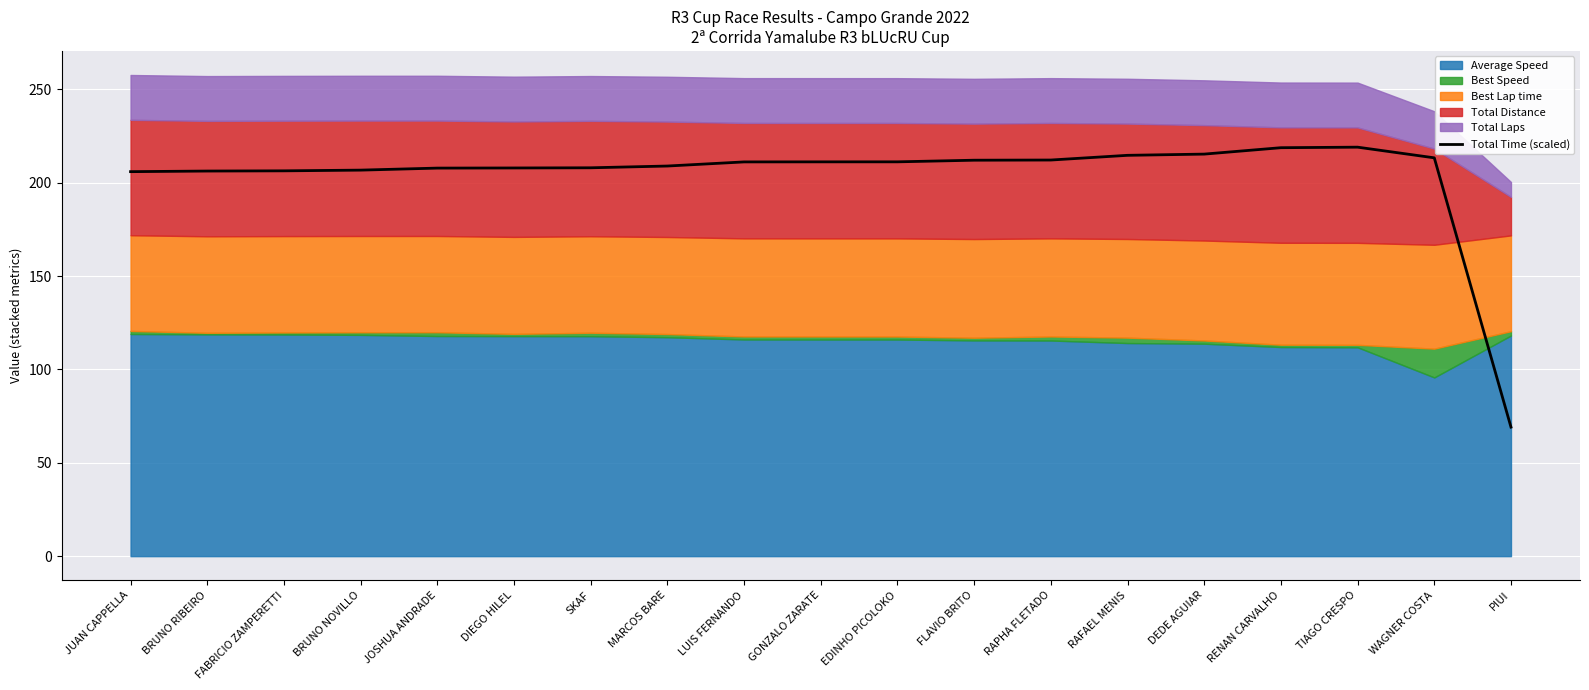

How many lines are shown in the chart?

1